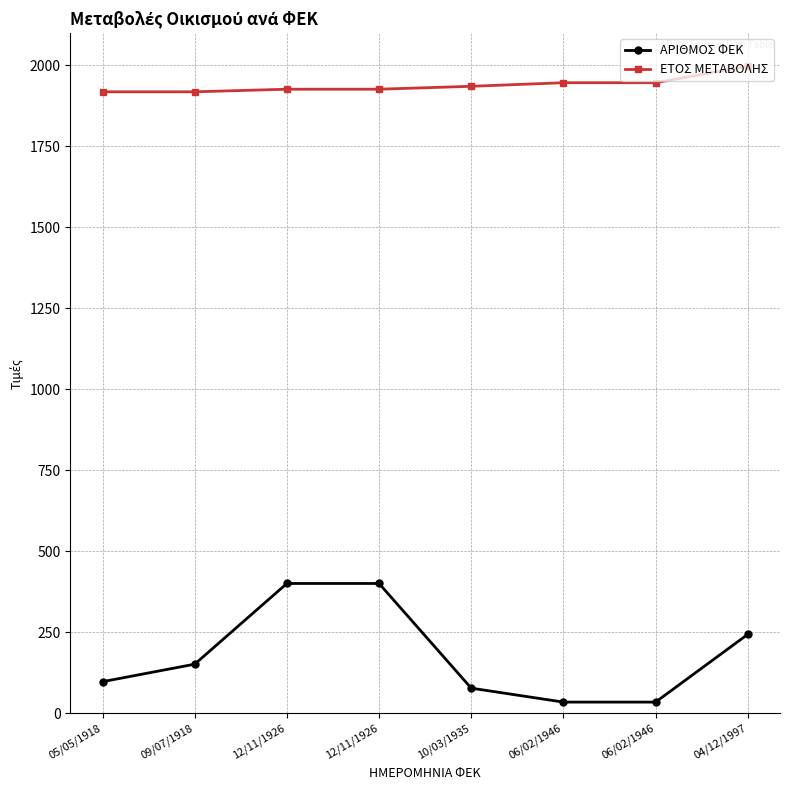

What is the label of the 7th point from the left?

06/02/1946